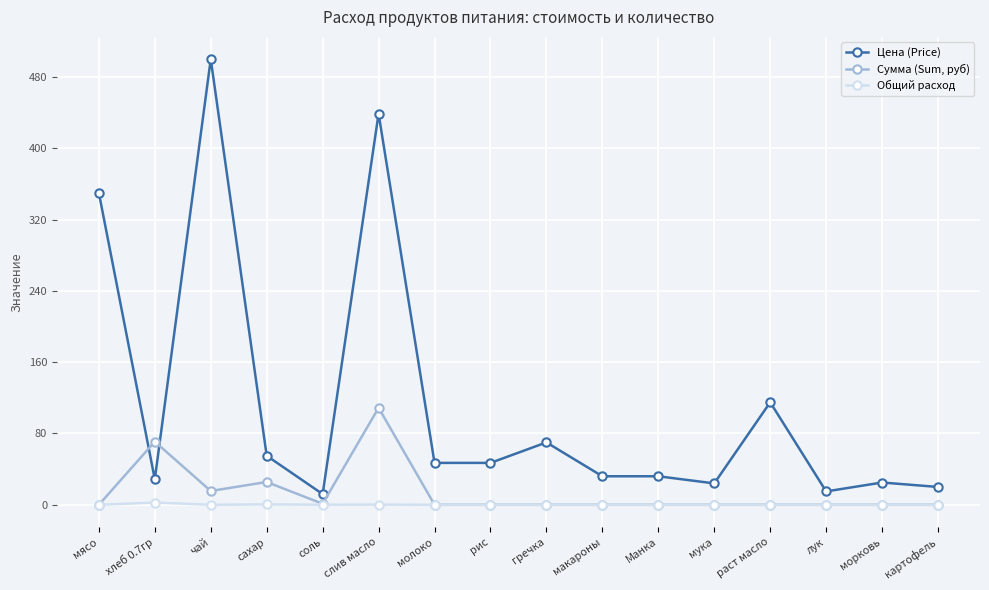

Where do Сумма (Sum, руб) and Цена (Price) first cross each other?

мясо and хлеб 0.7гр